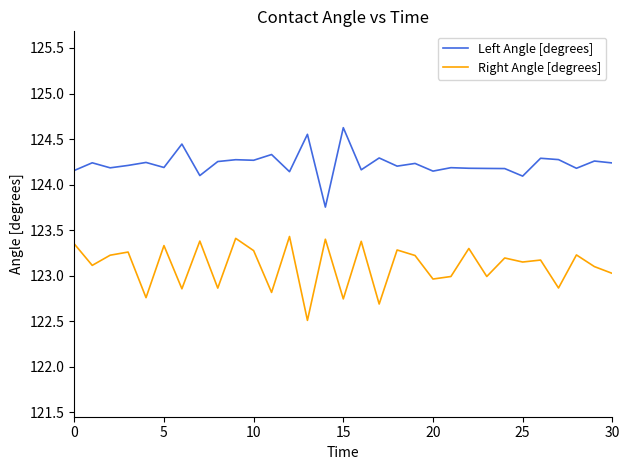

How many lines are shown in the chart?

2